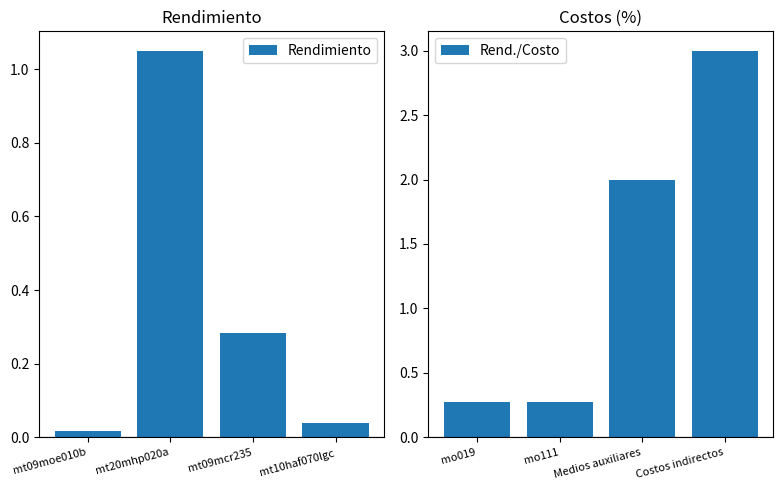

Reading right to left, transcribe all the data shown in this chart.

Rendimiento: 0.0	0.3	1.1	0.0
Rend./Costo: 3.0	2.0	0.3	0.3